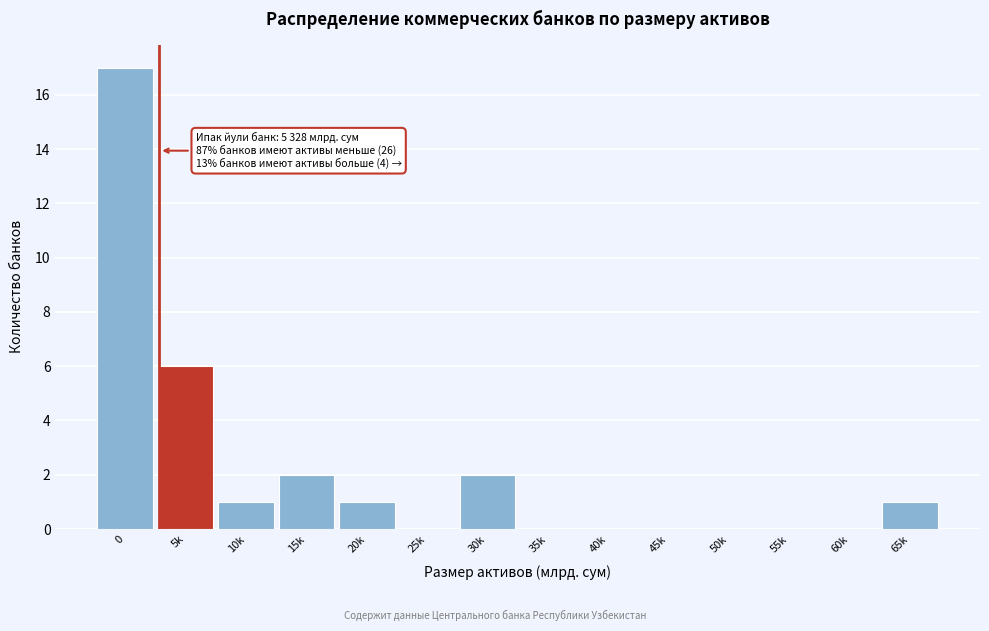

Reading left to right, list all the values displayed in this chart.

0=17	5k=6	10k=1	15k=2	20k=1	25k=0	30k=2	35k=0	40k=0	45k=0	50k=0	55k=0	60k=0	65k=1